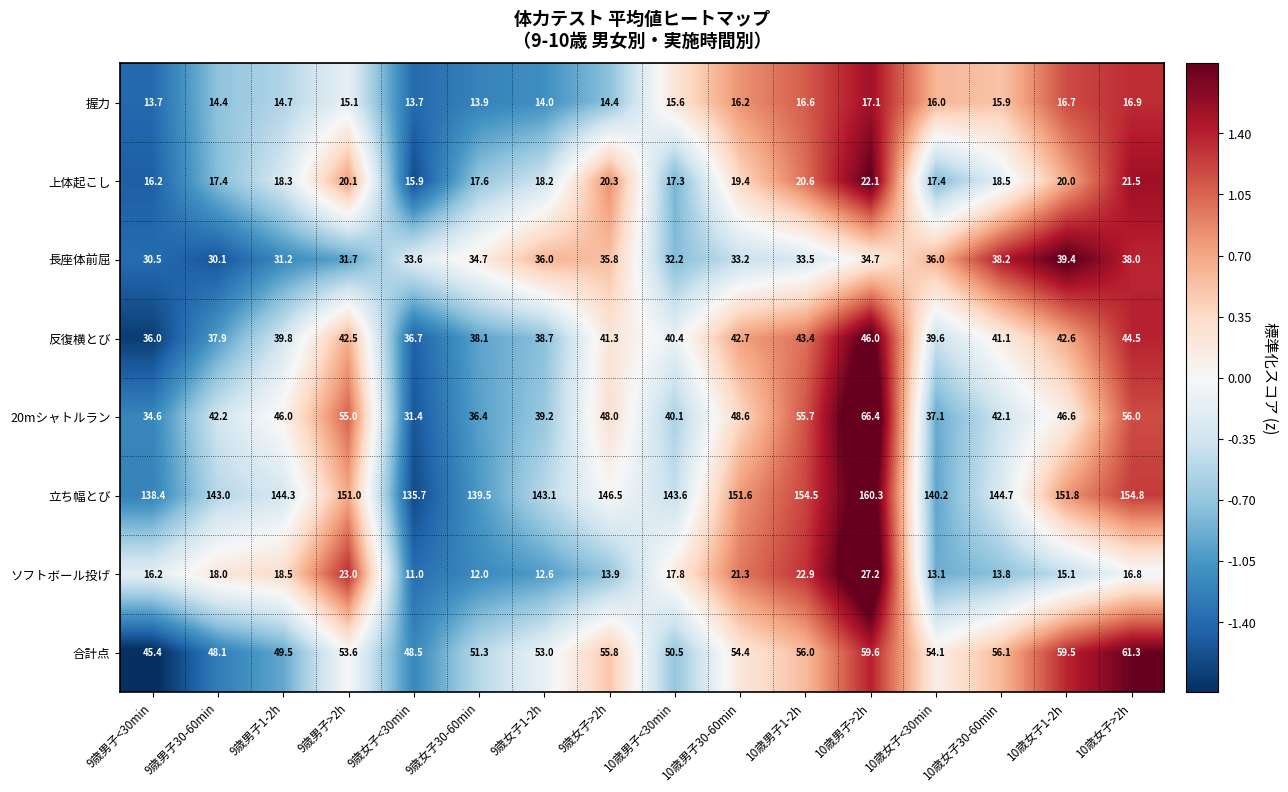

Which series has the largest total across all categories?

立ち幅とび